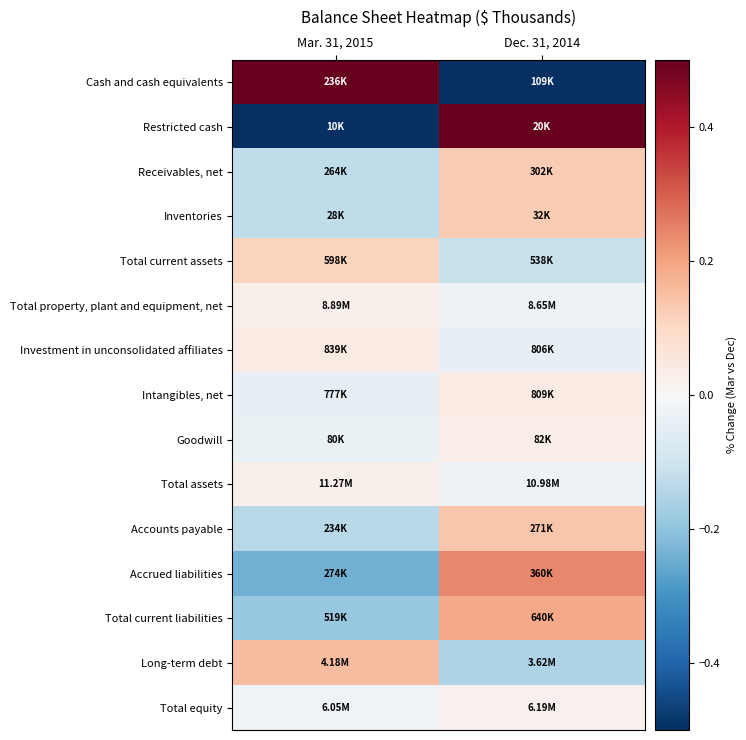

At which category is the sum across all series the highest?

Mar. 31, 2015